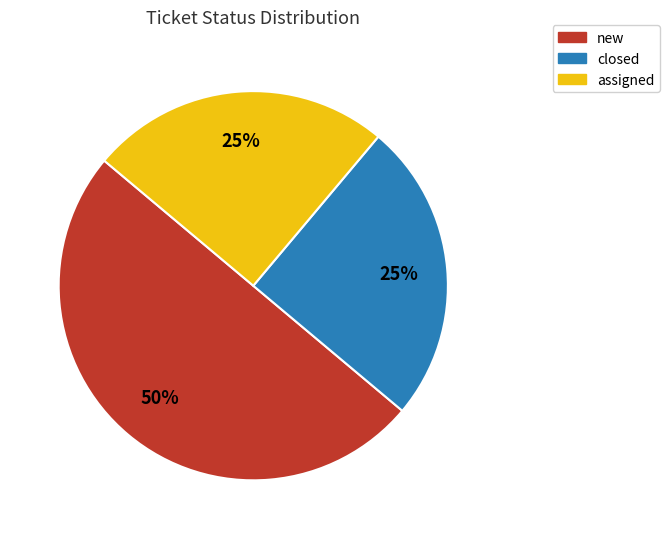

Combined, do closed and new account for over 50%?

Yes